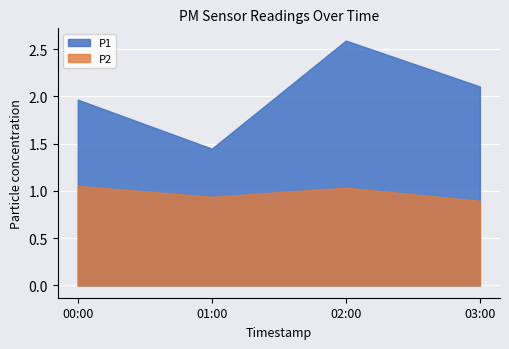

At 15:00, list the series in order from largest to smallest.

P1, P2